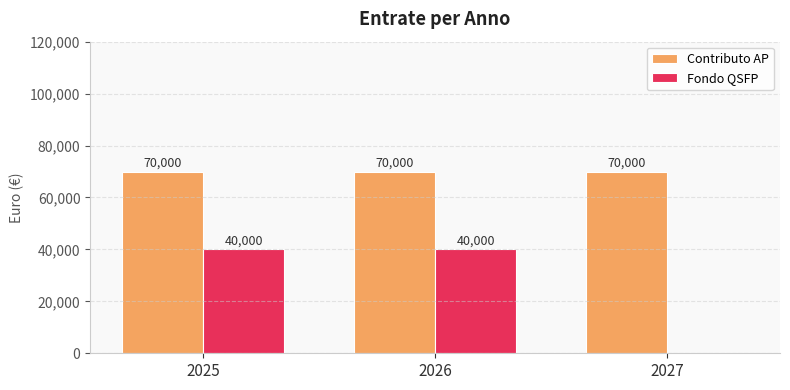

Between 2026 and 2027, which series saw the biggest shift?

Fondo QSFP